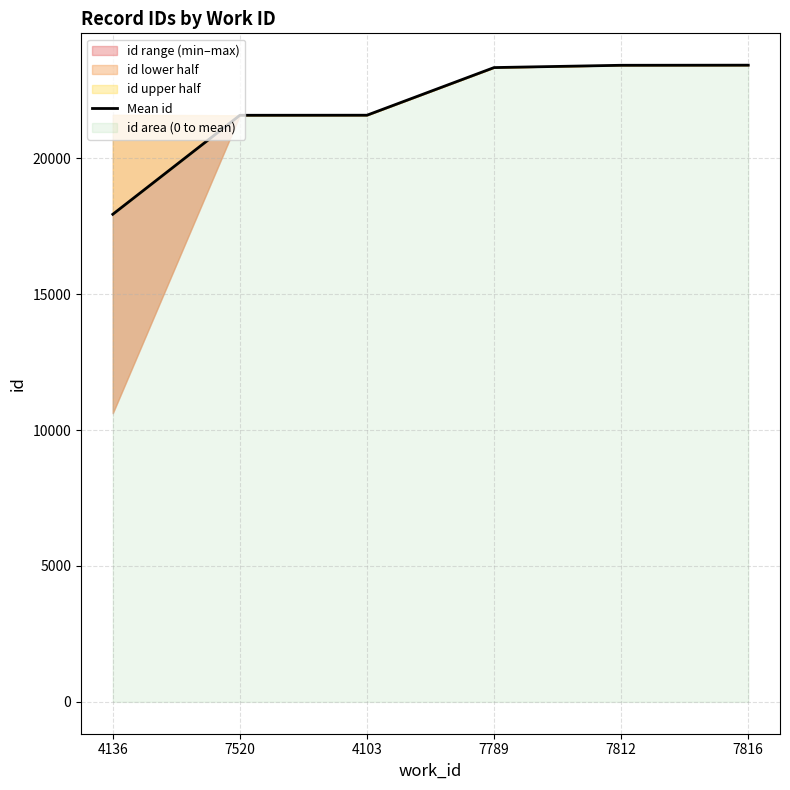

The value at 4103 is 29818.2. True or false?

False